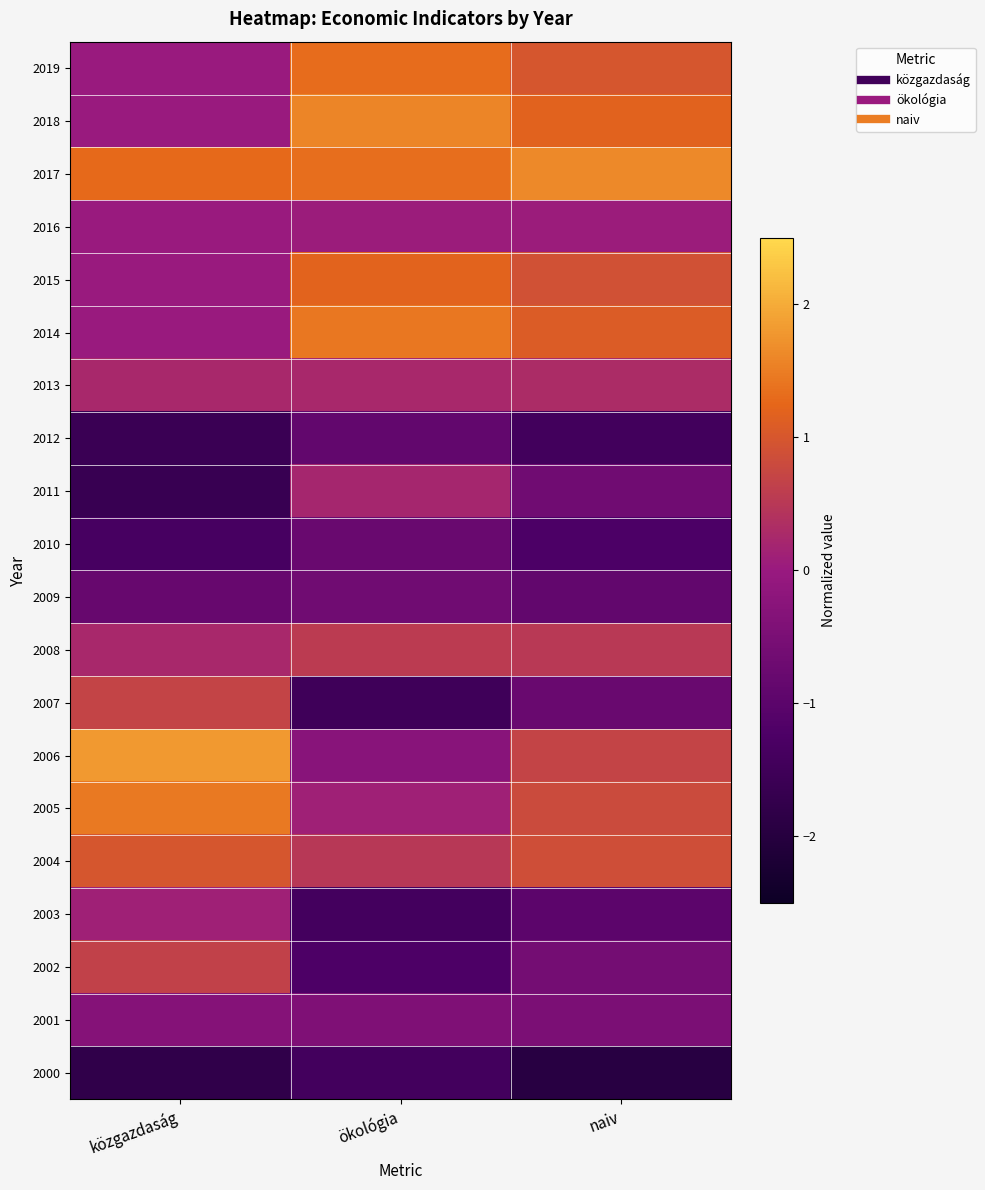

Which category has the lowest value across all series?

naiv